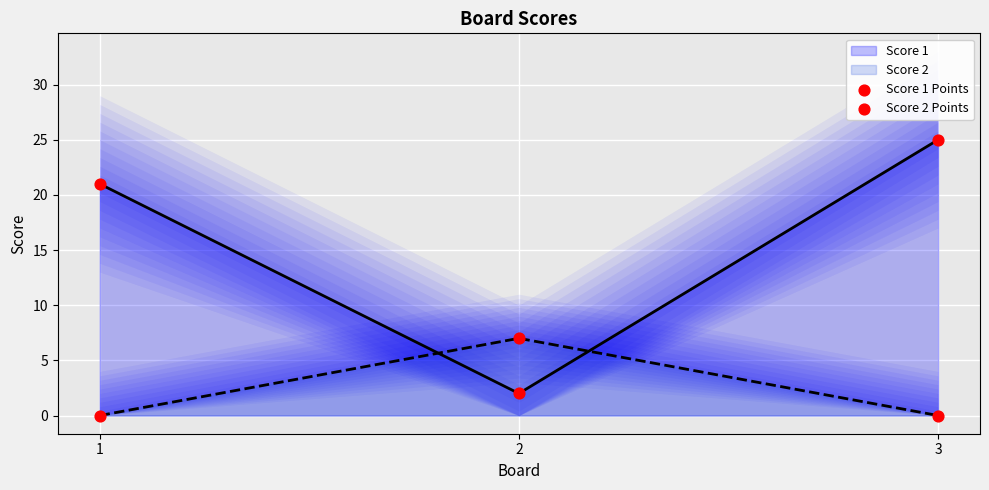

Which series reaches the maximum Y coordinate?

Score 1 Points